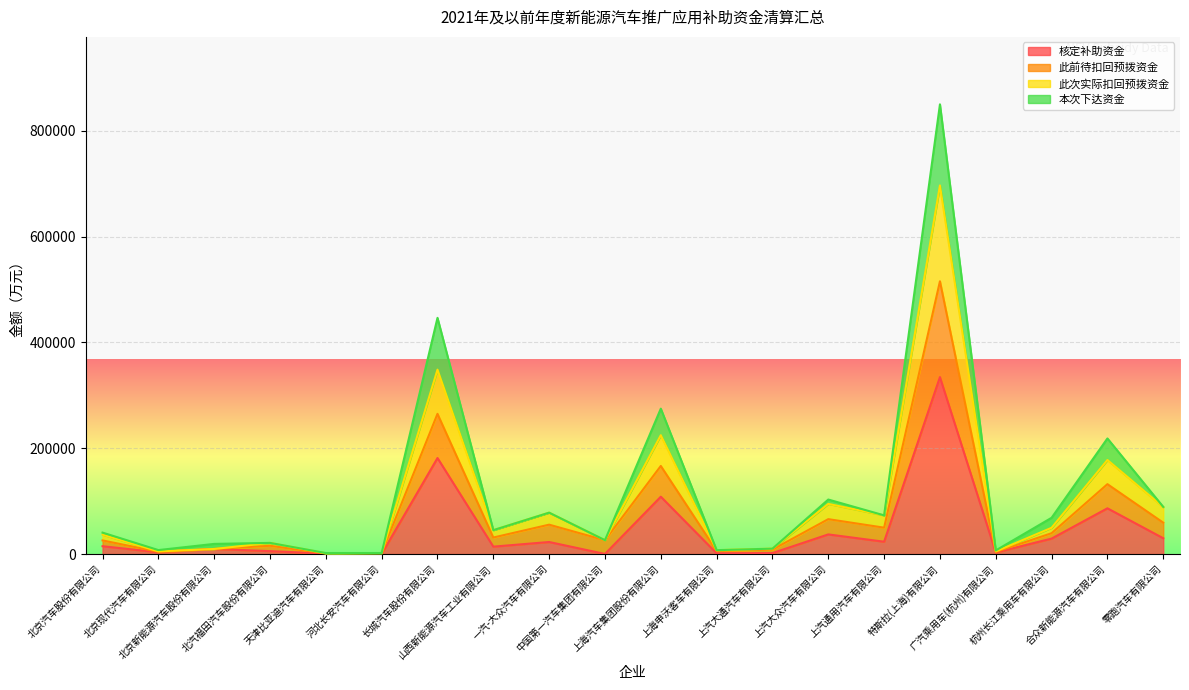

Which category has the lowest value across all series?

中国第一汽车集团有限公司